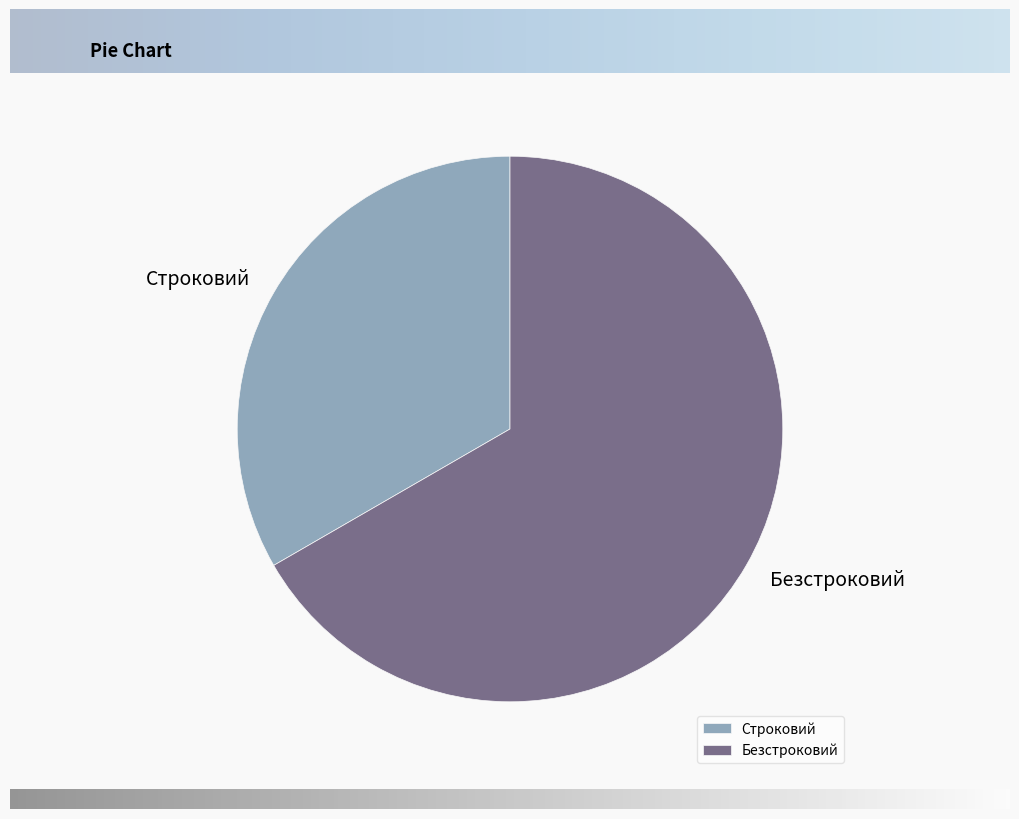

Rank the categories by value from highest to lowest.

Безстроковий, Строковий